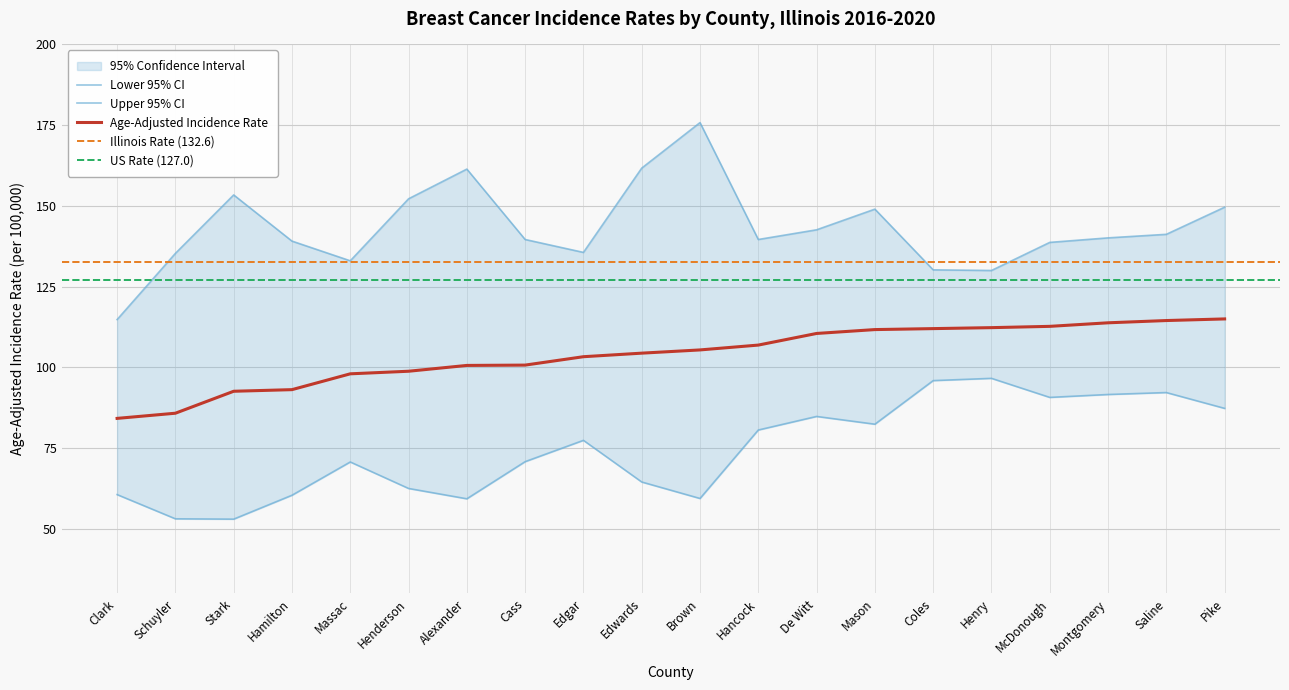

What is the smallest value displayed?

53.0